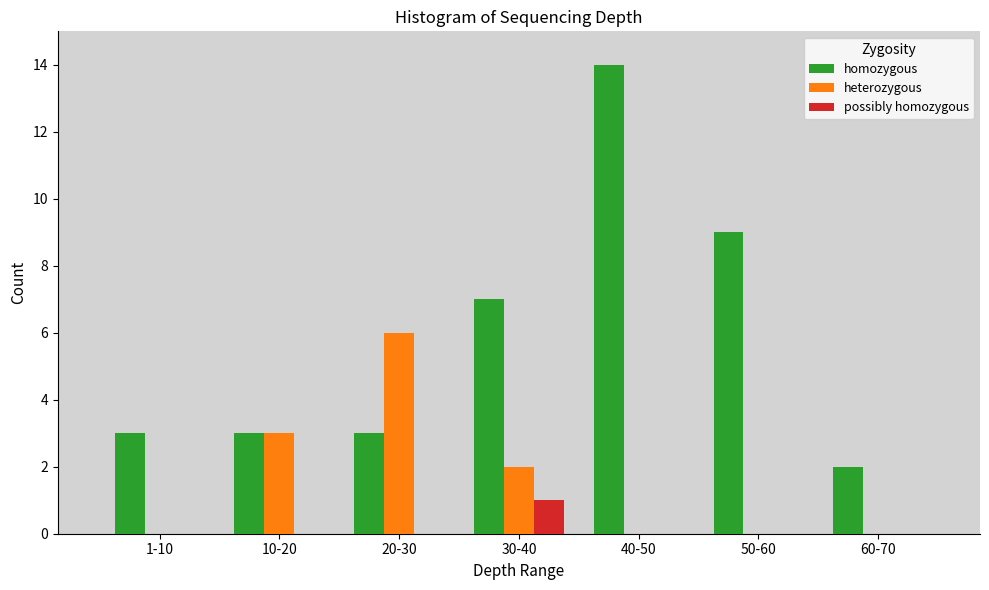

Reading left to right, transcribe all the data shown in this chart.

homozygous: 1-10=3	10-20=3	20-30=3	30-40=7	40-50=14	50-60=9	60-70=2
heterozygous: 1-10=0	10-20=3	20-30=6	30-40=2	40-50=0	50-60=0	60-70=0
possibly homozygous: 1-10=0	10-20=0	20-30=0	30-40=1	40-50=0	50-60=0	60-70=0